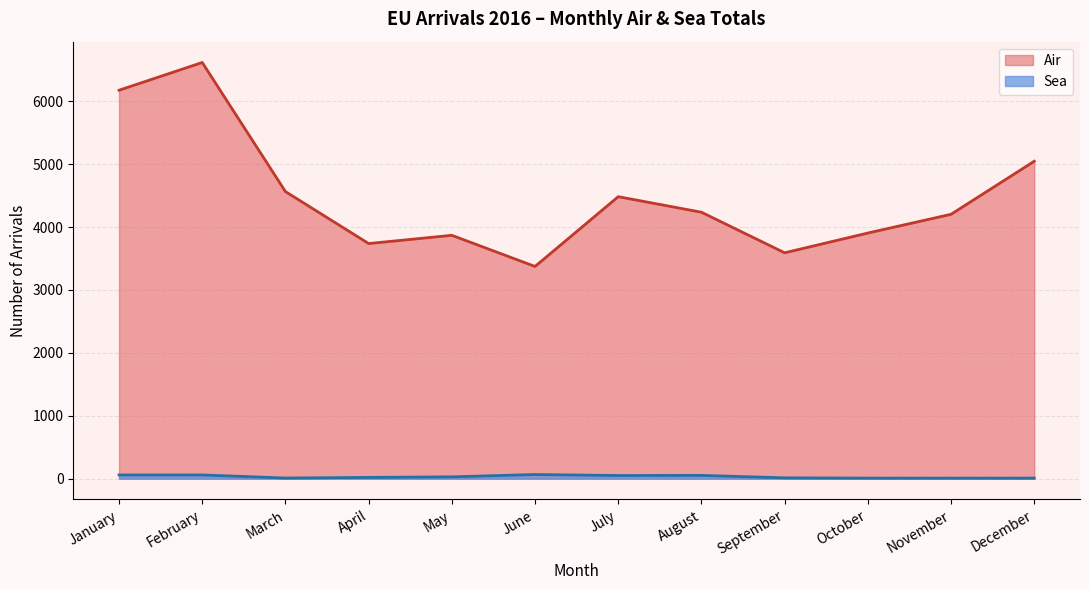

Which series has the widest spread of values?

Air